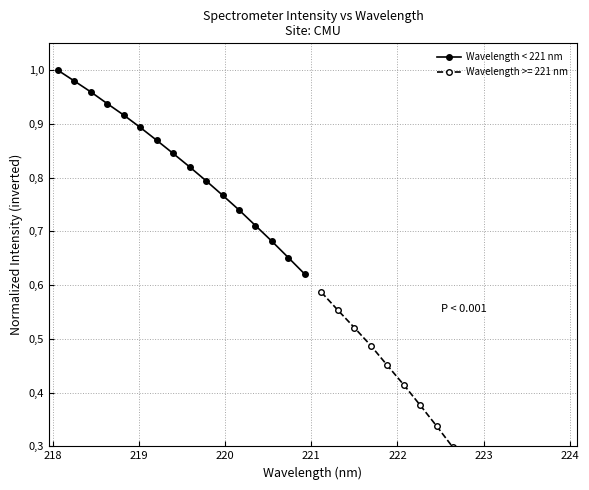

What is the value of the 9th point from the left?

0.8